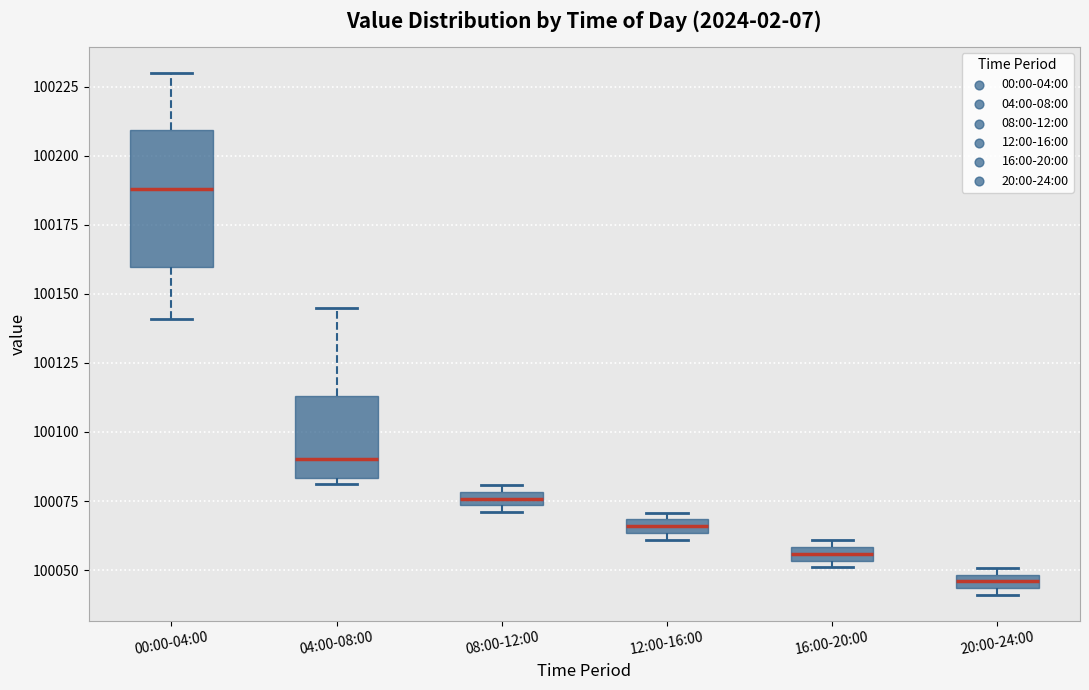

Where does the upper whisker of the box for 00:00-04:00 end on the y-axis? The values are not printed on the chart, so give them approximately, as read against the axis.

100230